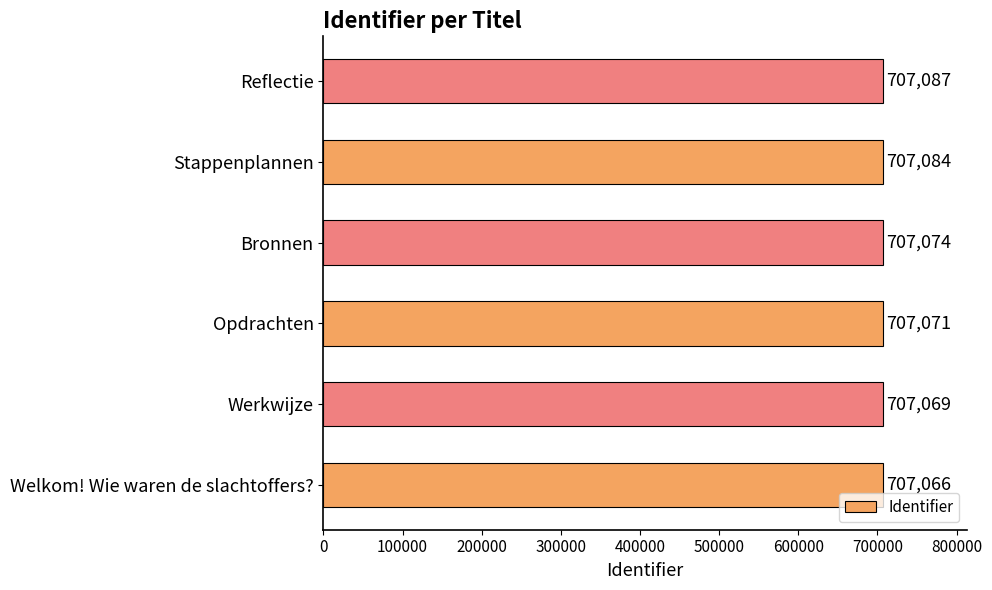

What is the change in value from Bronnen to Reflectie?

+13